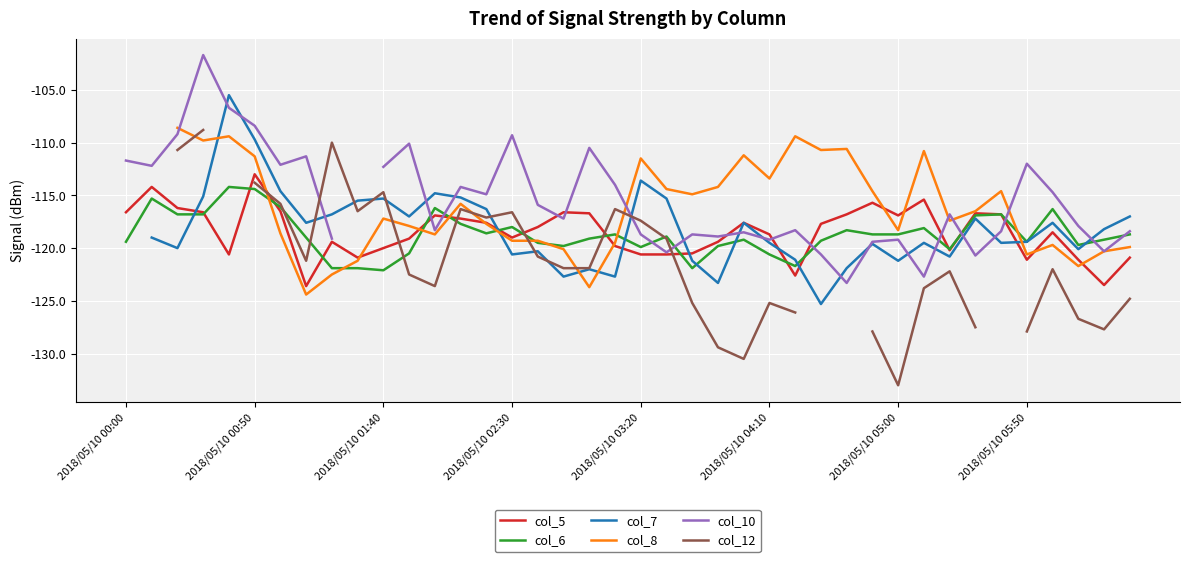

Which category has the highest value in the col_5 series?

2018/05/10 00:50